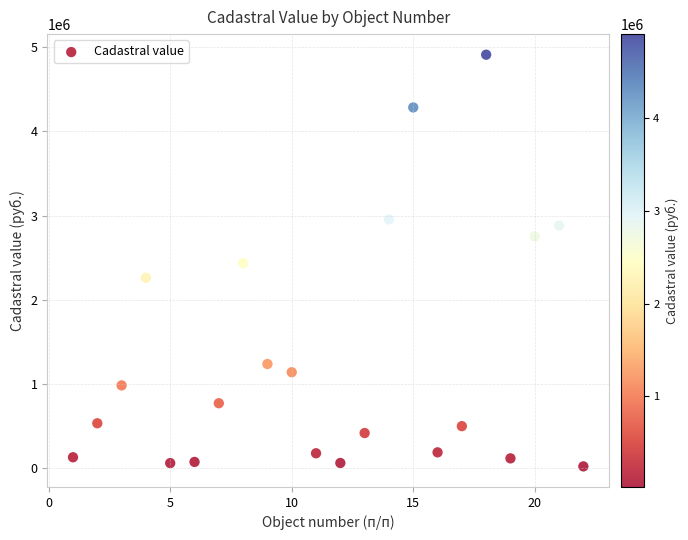

What is the range of Y values (max minus min)?

4888225.5